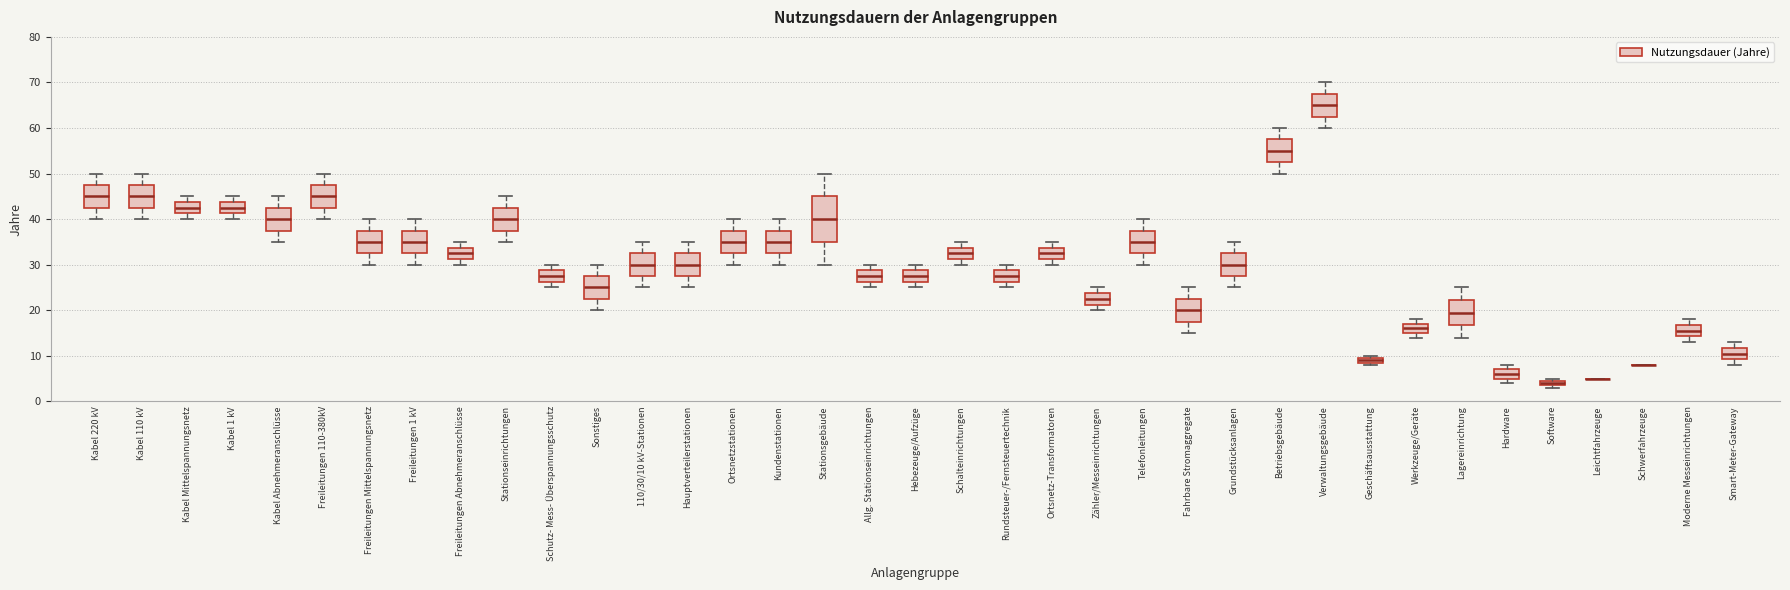

Comparing the boxes themselves (not the whiskers), which one is the tallest?

Stationsgebäude